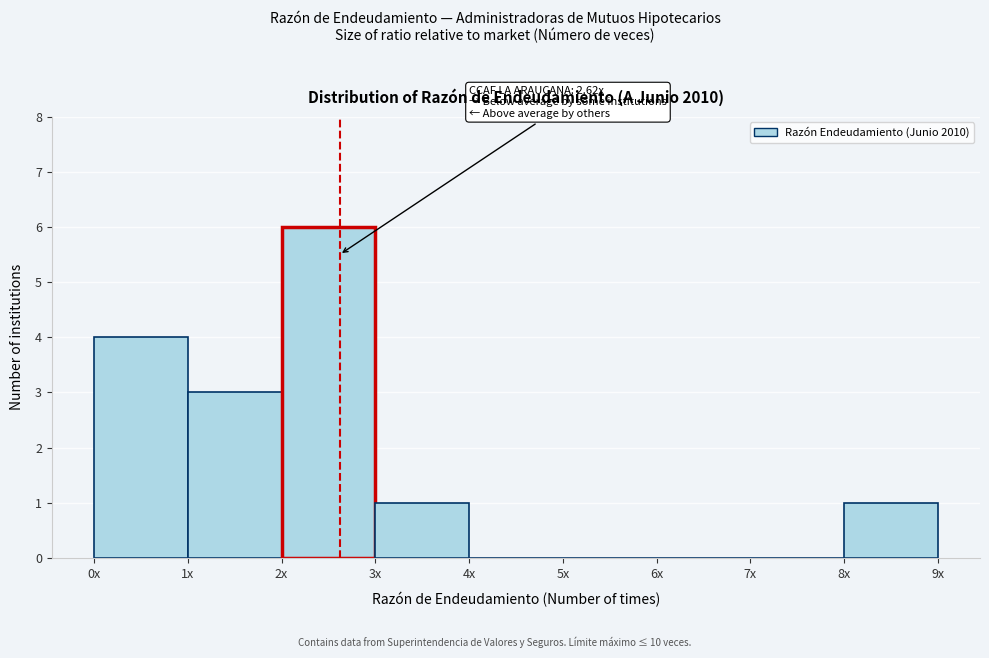

Reading left to right, what are all the values shown in this chart?

0x=4	1x=3	2x=6	3x=1	4x=0	5x=0	6x=0	7x=0	8x=1